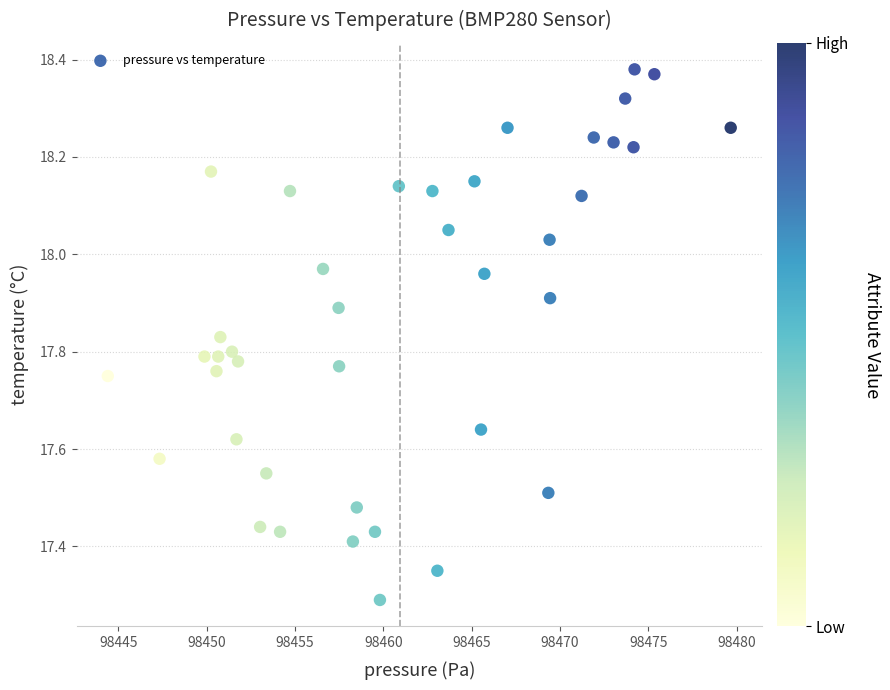

What is the range of Y values (max minus min)?

1.1